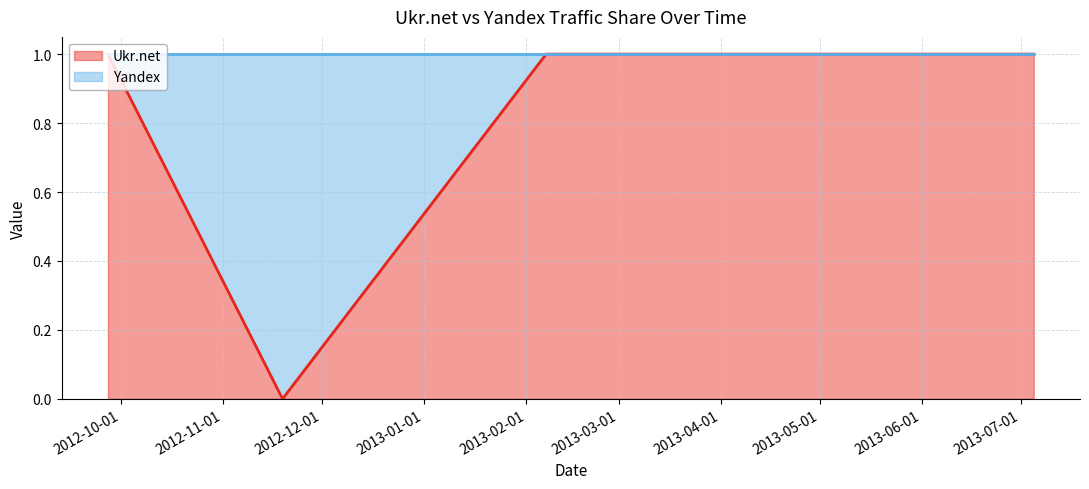

What is the sum of all values?

4